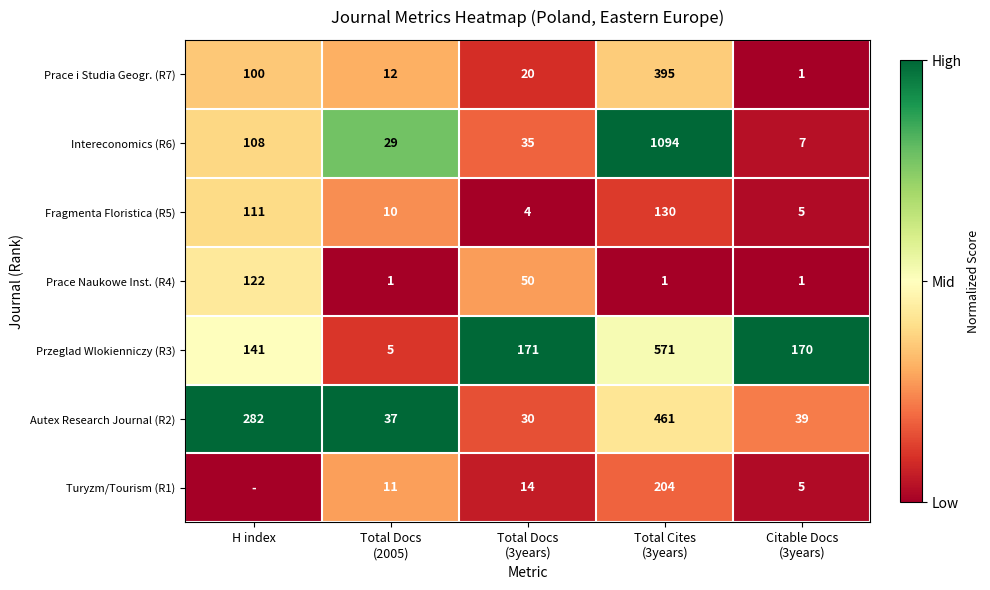

How many data points in Przeglad Wlokienniczy (R3) are less than 170?

2